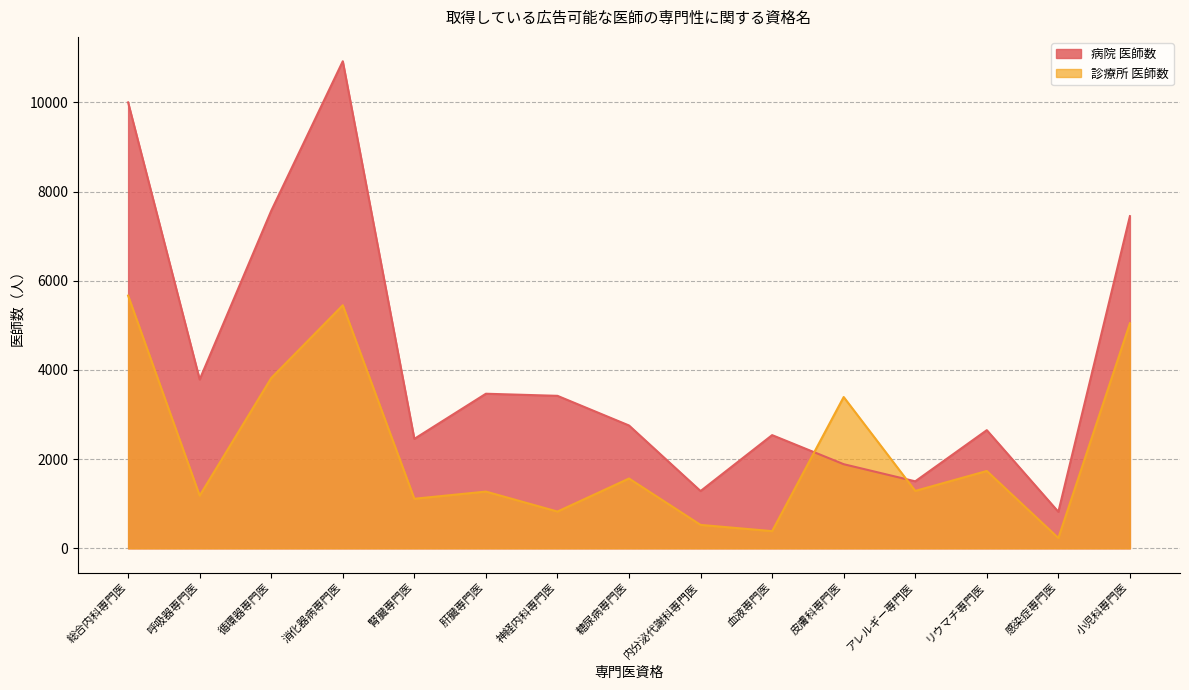

At 神経内科専門医, list the series in order from smallest to largest.

診療所 医師数, 病院 医師数